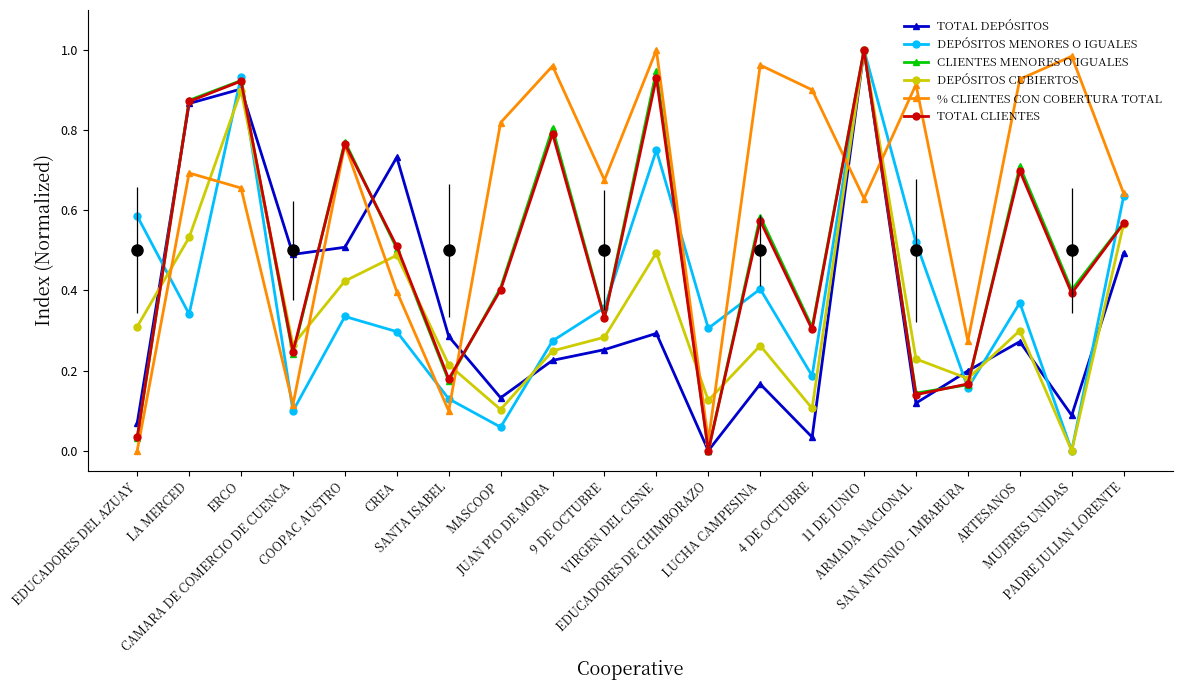

At how many categories does at least one series exceed 0?

20